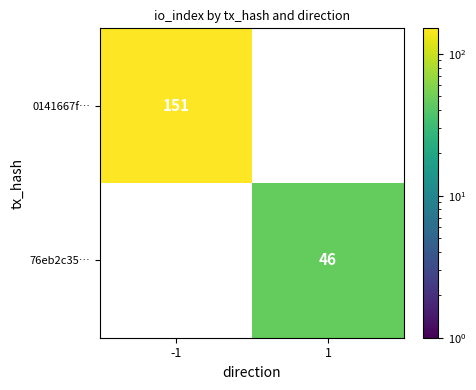

What is the maximum value shown in the chart?

151.0